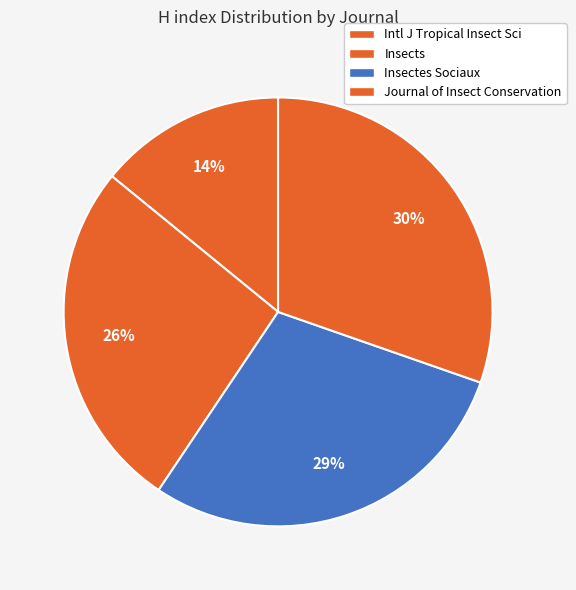

To the nearest percent, what is the average slice percentage?

25%